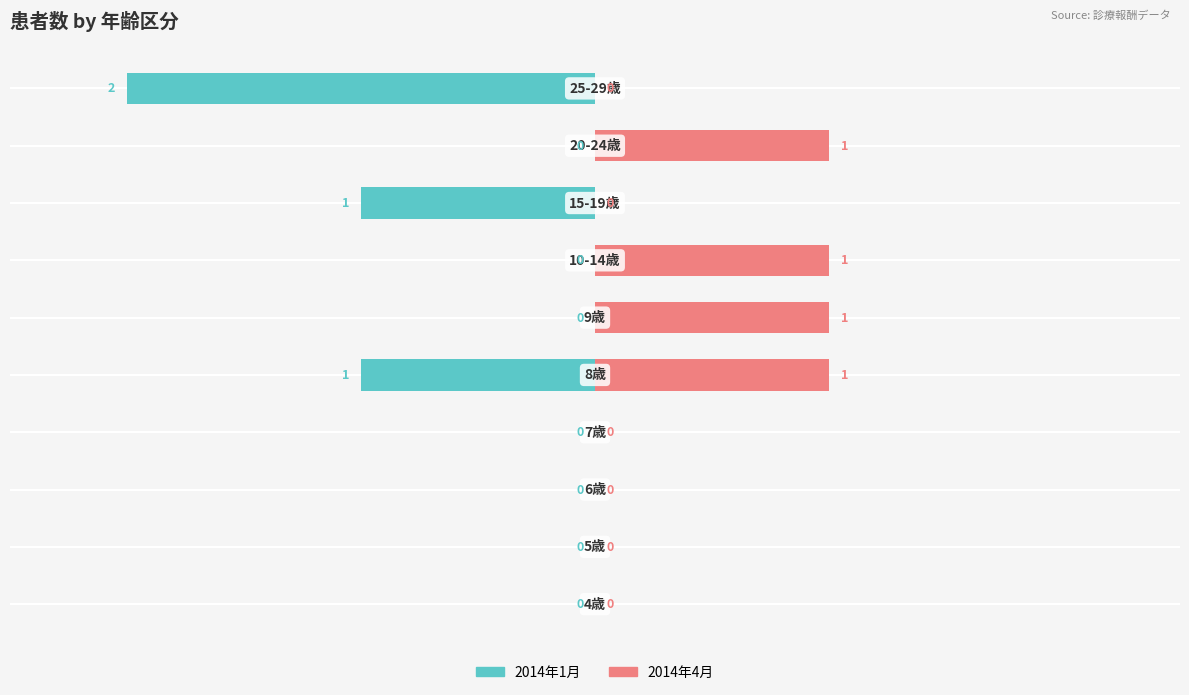

Reading right to left, what are all the values shown in this chart?

2014年1月: -2	0	-1	0	0	-1	0	0	0	0
2014年4月: 0	1	0	1	1	1	0	0	0	0